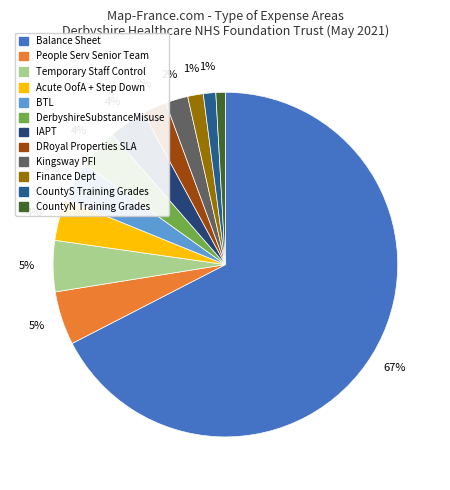

How many segments does this pie chart have?

12